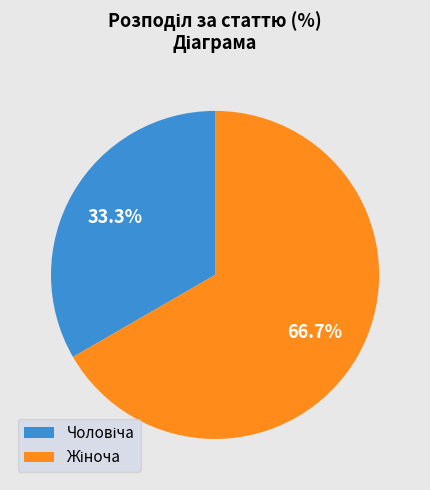

Is there any slice that represents more than half of the pie?

Yes